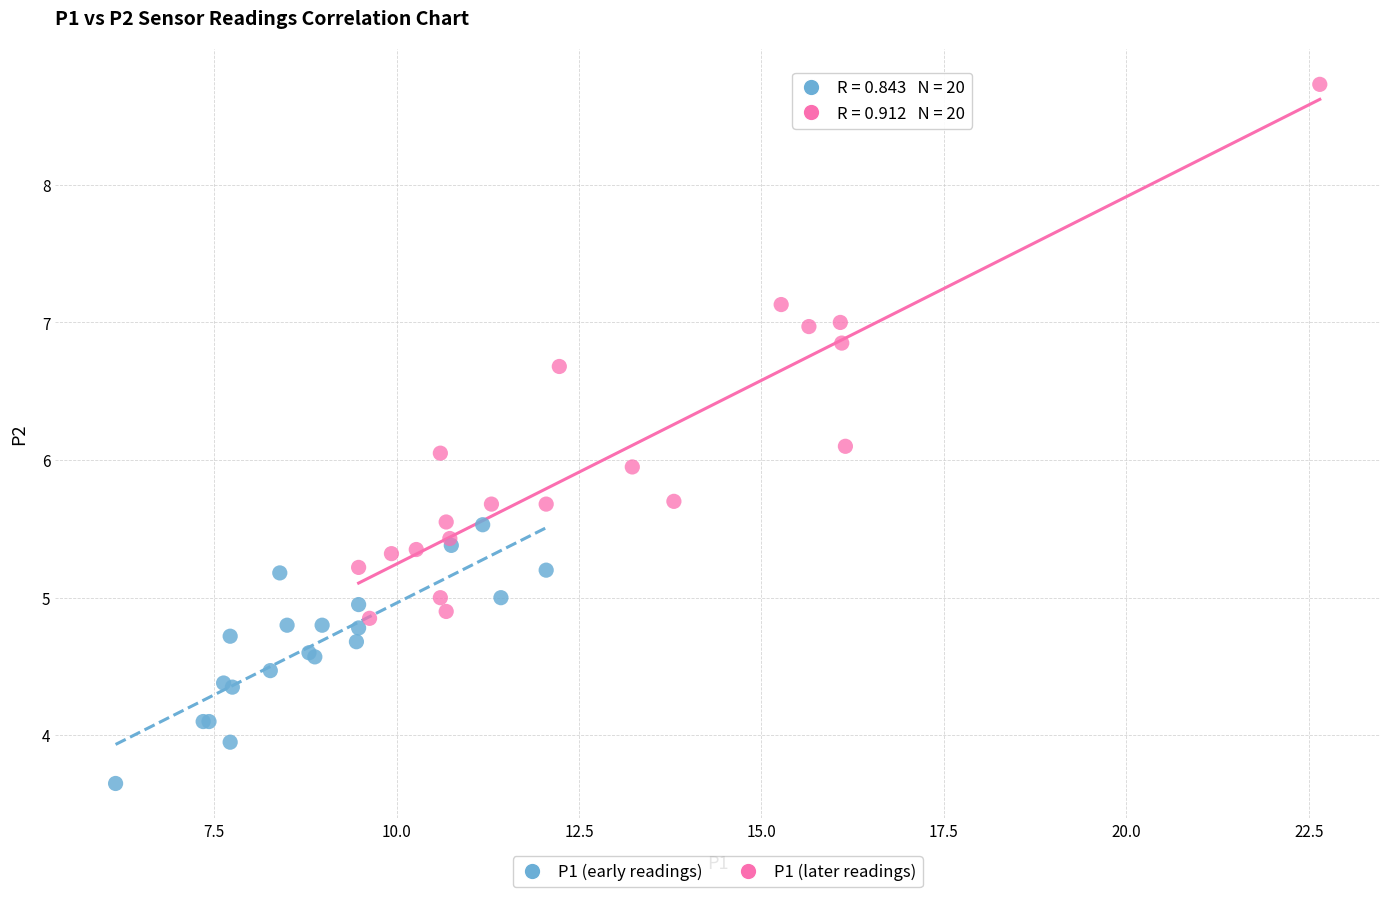

Which series has the widest spread of Y values?

P1 (later readings)